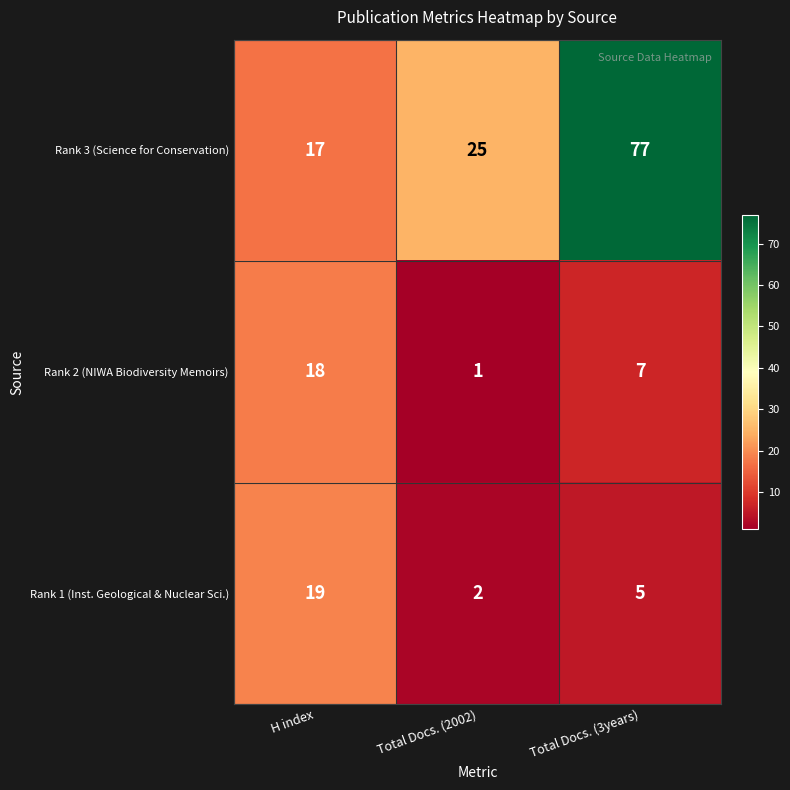

Is it true that Rank 1 (Inst. Geological & Nuclear Sci.) equals 28 at H index?

False